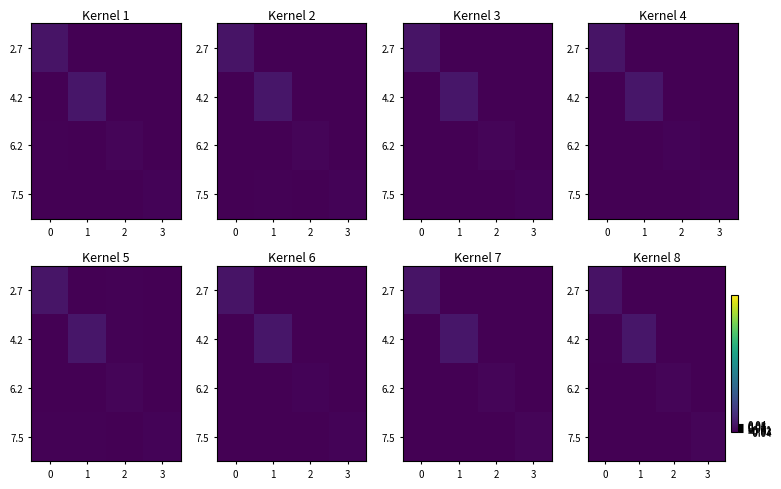

What is the sum of the row_2 values at 3 and 1?

-0.1